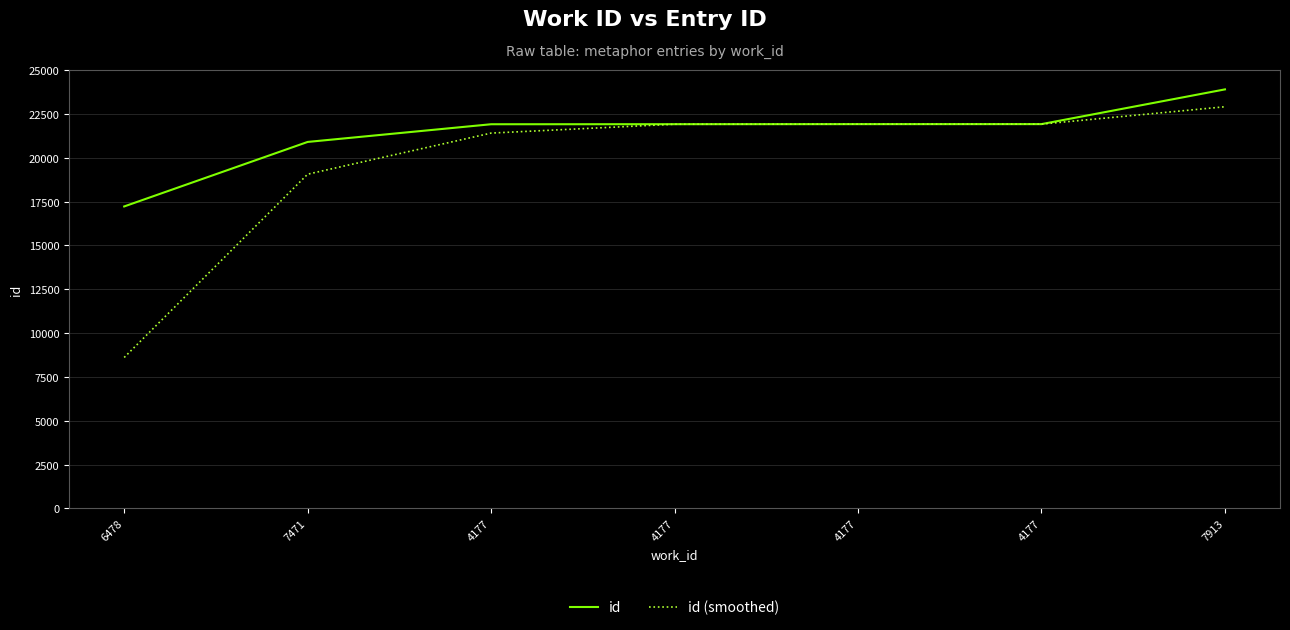

What is the value of the id (smoothed) point at the 7th from the left?

22910.5